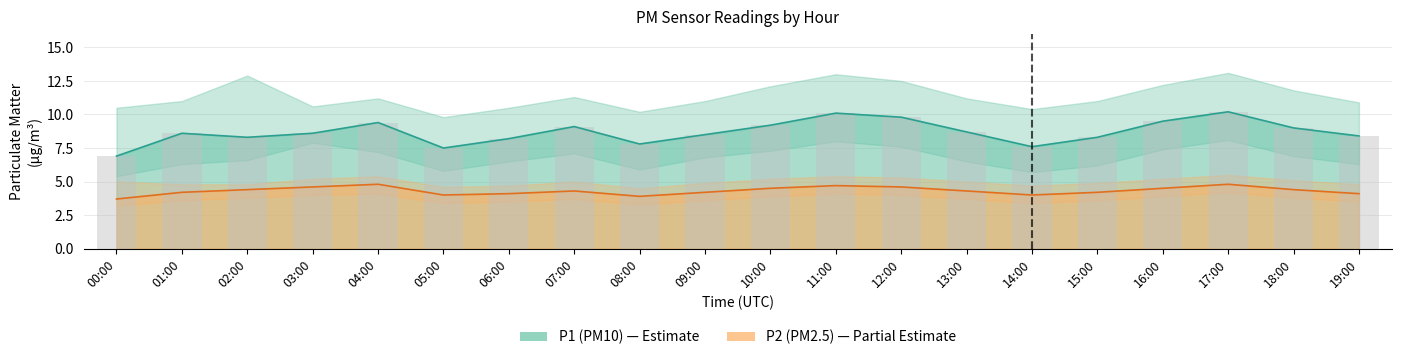

What is the sum of the P1 values at 08:00 and 11:00?

17.9